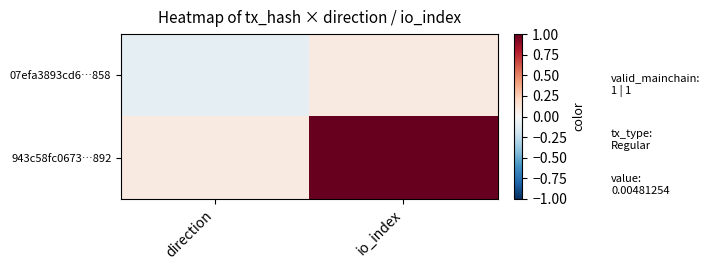

At direction, list the series in order from smallest to largest.

07efa3893cd6…858, 943c58fc0673…892